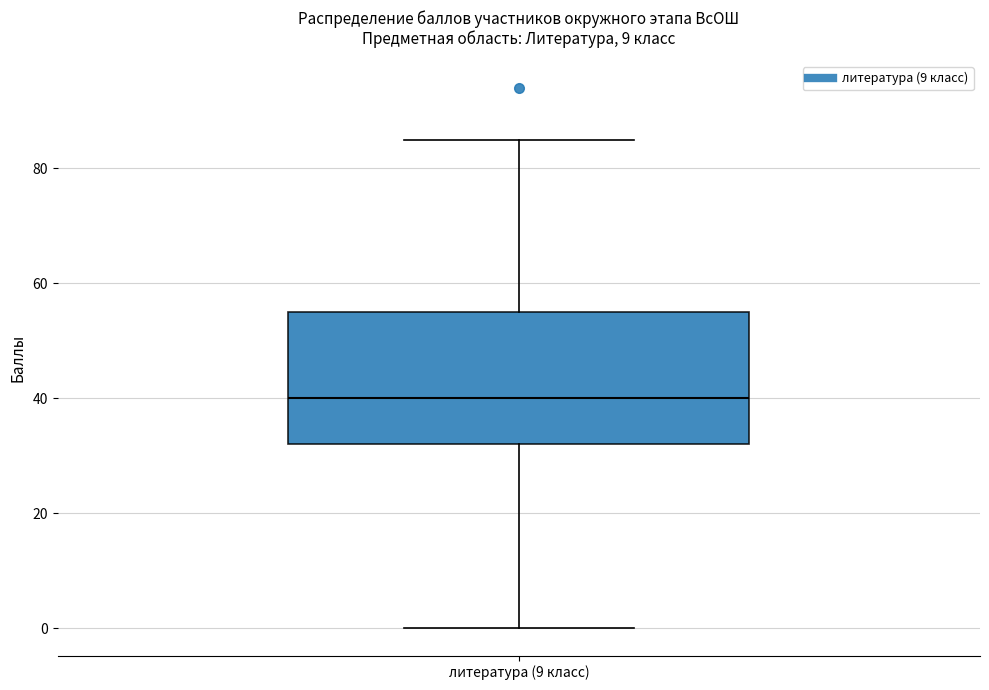

Read this box plot against the y-axis: the position of the median line, the range covered by the box, and the ends of both whiskers. The values are not printed on the chart, so give them approximately, as read against the axis.

median 40, box 32 to 56, whiskers 0 to 86